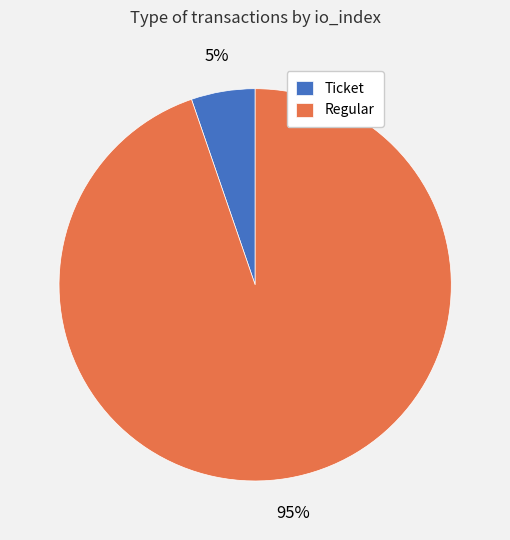

Does Regular represent more than half of the total?

Yes